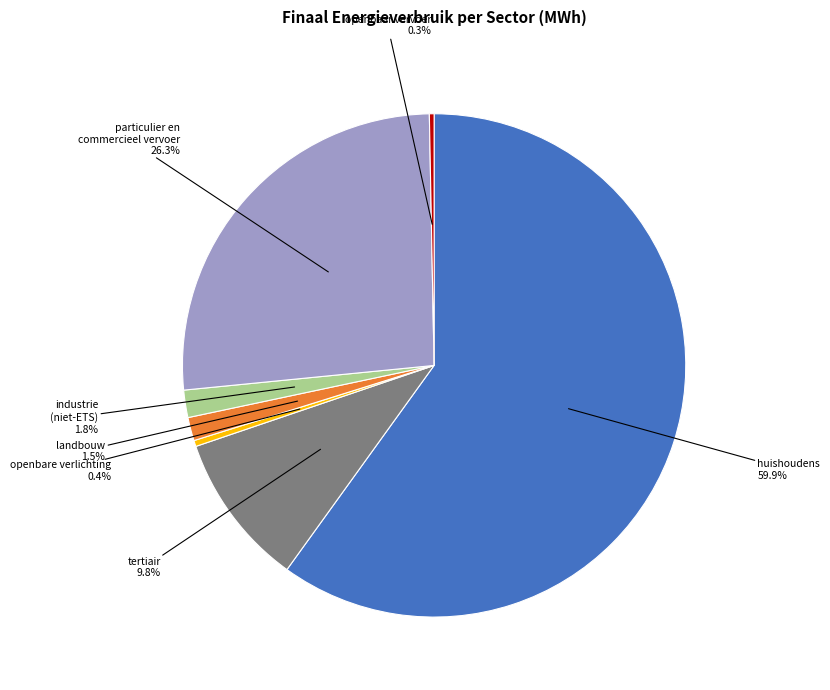

Does any single category account for the majority?

Yes